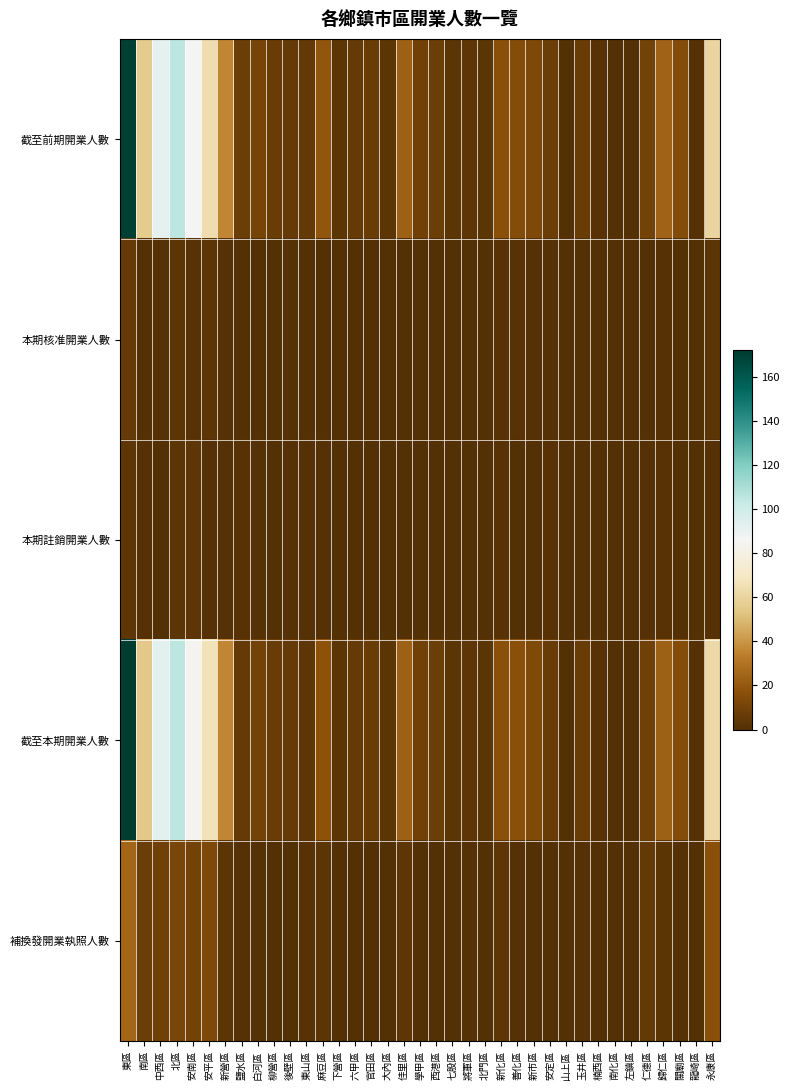

Count the number of categories in the chart.

37